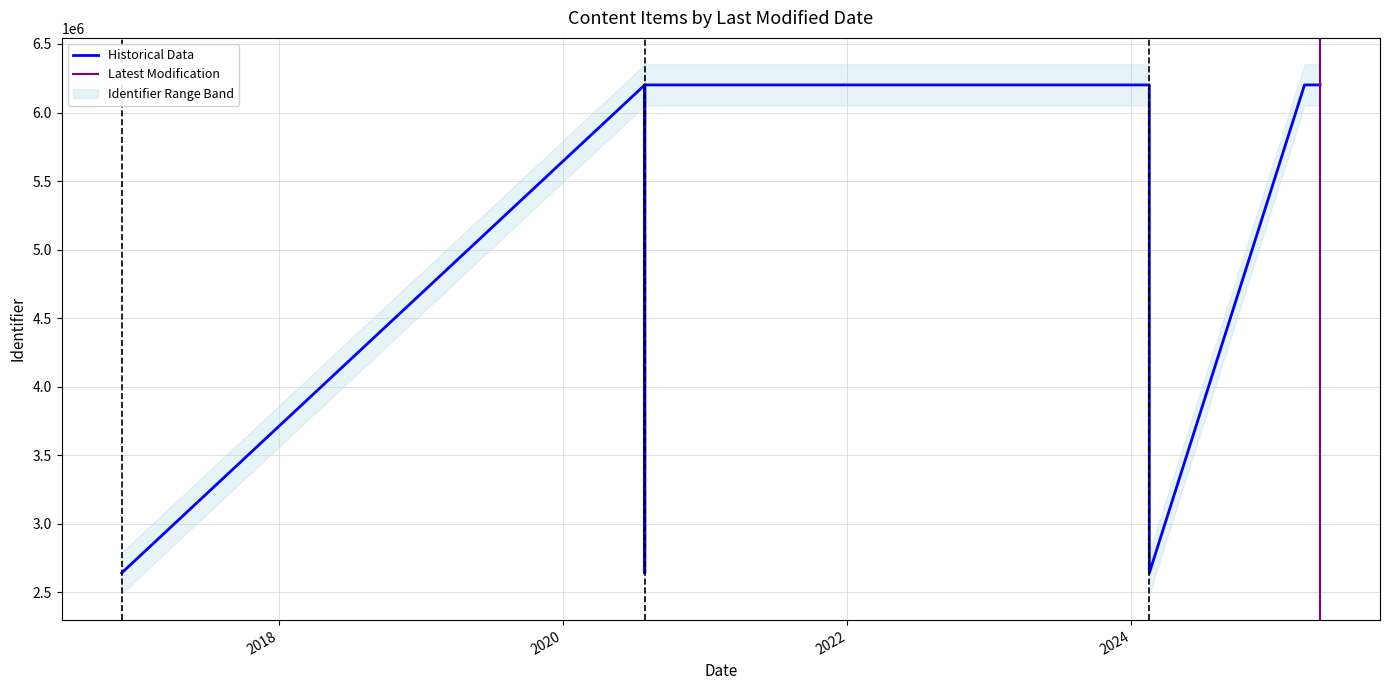

How many interior local peaks (higher than both neighbors) does the data have?

1